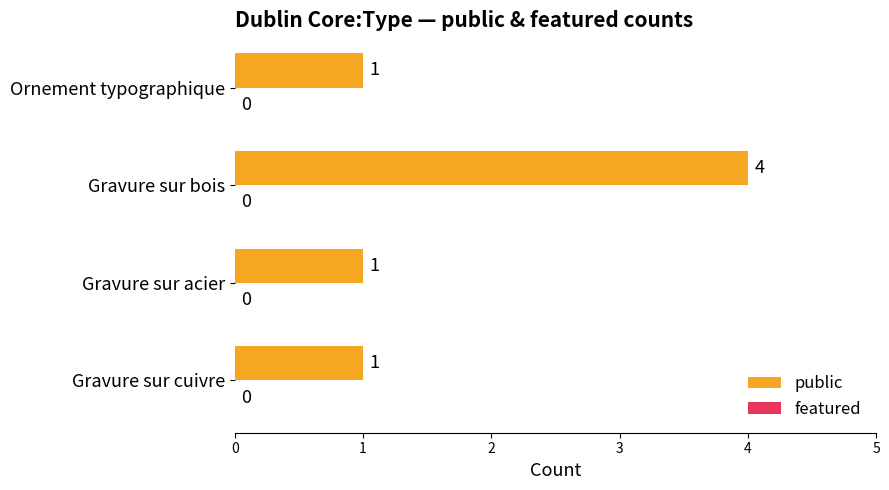

Which has a higher value, Gravure sur bois or Gravure sur cuivre?

Gravure sur bois